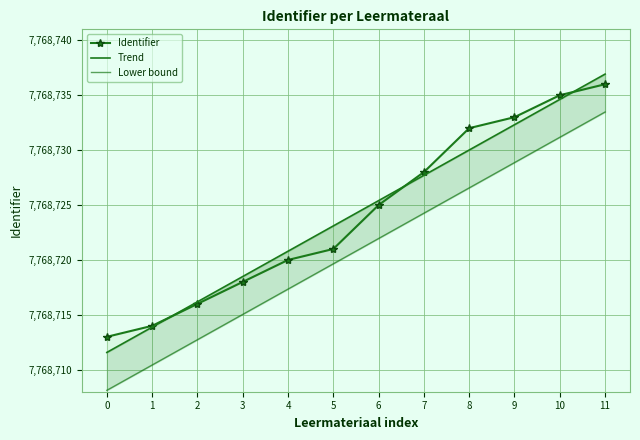

List the series in order of their peak value, highest first.

Trend, Identifier, Lower bound